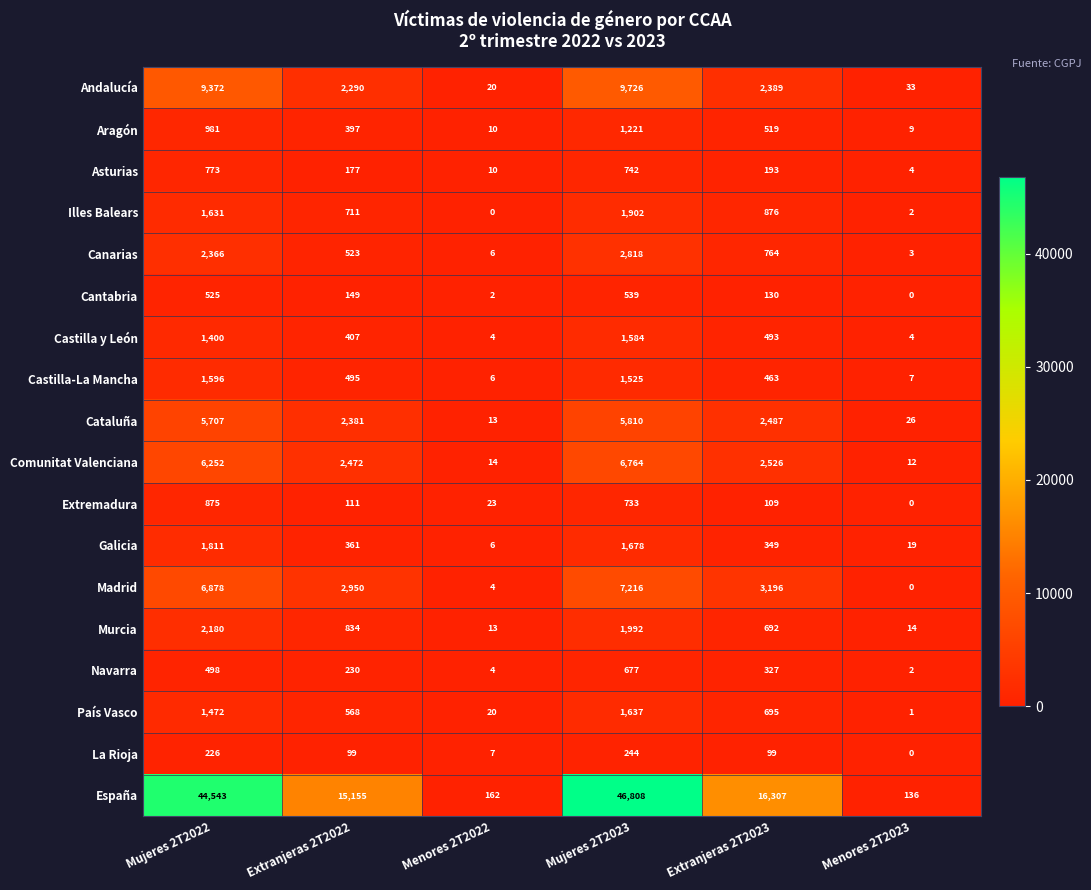

The Castilla y León series shows 243 at Extranjeras 2T2022. True or false?

False